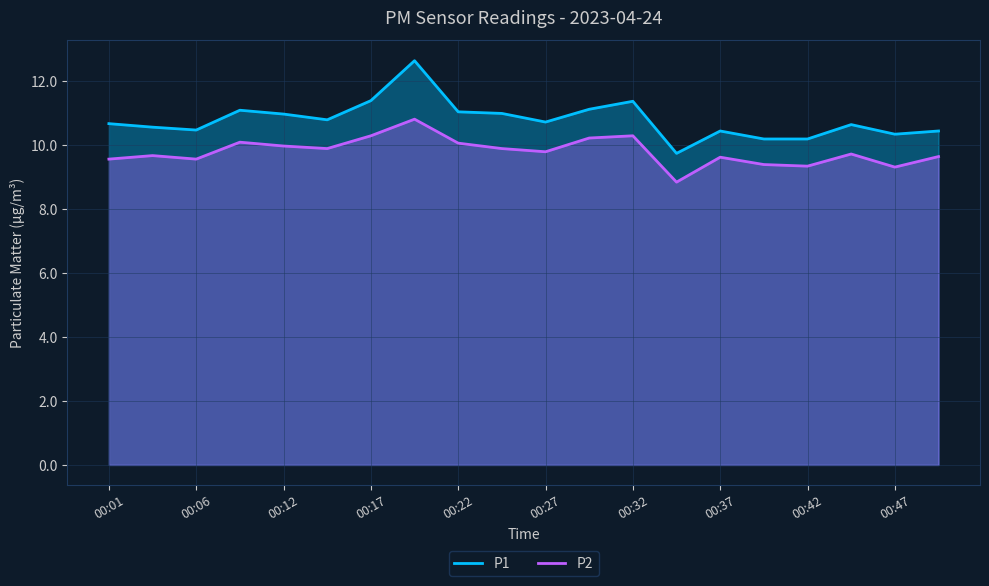

Reading left to right, transcribe all the data shown in this chart.

P1: 00:01=10.7	00:04=10.6	00:06=10.5	00:09=11.1	00:12=11.0	00:14=10.8	00:17=11.4	00:19=12.7	00:22=11.1	00:24=11.0	00:27=10.7	00:29=11.1	00:32=11.4	00:34=9.8	00:37=10.4	00:39=10.2	00:42=10.2	00:45=10.7	00:47=10.3	00:50=10.4
P2: 00:01=9.6	00:04=9.7	00:06=9.6	00:09=10.1	00:12=10.0	00:14=9.9	00:17=10.3	00:19=10.8	00:22=10.1	00:24=9.9	00:27=9.8	00:29=10.2	00:32=10.3	00:34=8.8	00:37=9.6	00:39=9.4	00:42=9.3	00:45=9.7	00:47=9.3	00:50=9.7